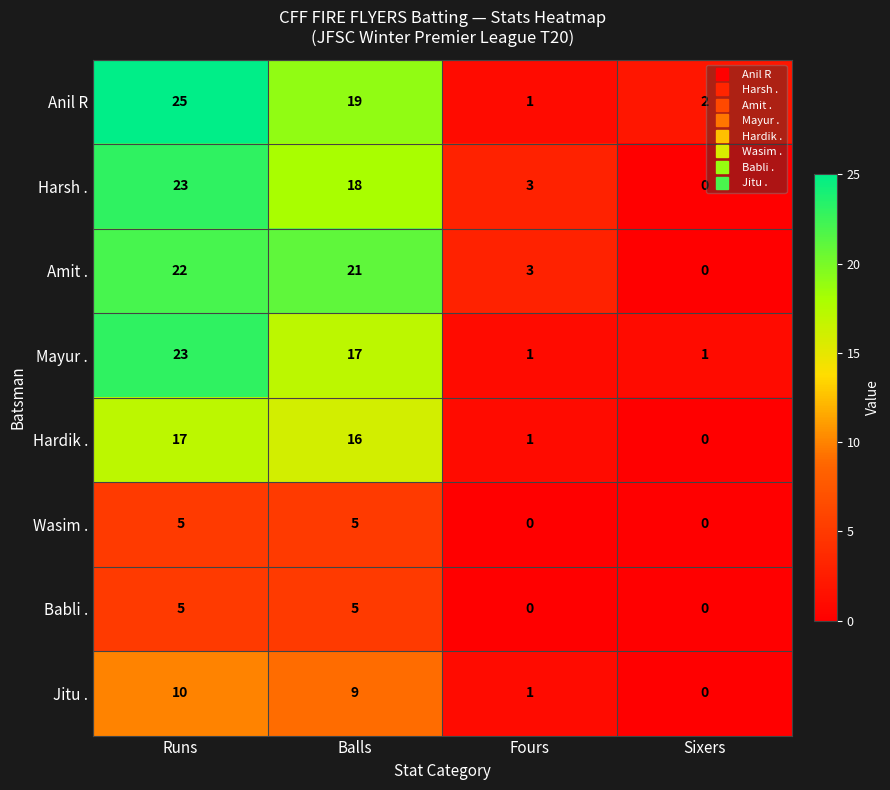

Rank the categories by Harsh . value from highest to lowest.

Runs, Balls, Fours, Sixers